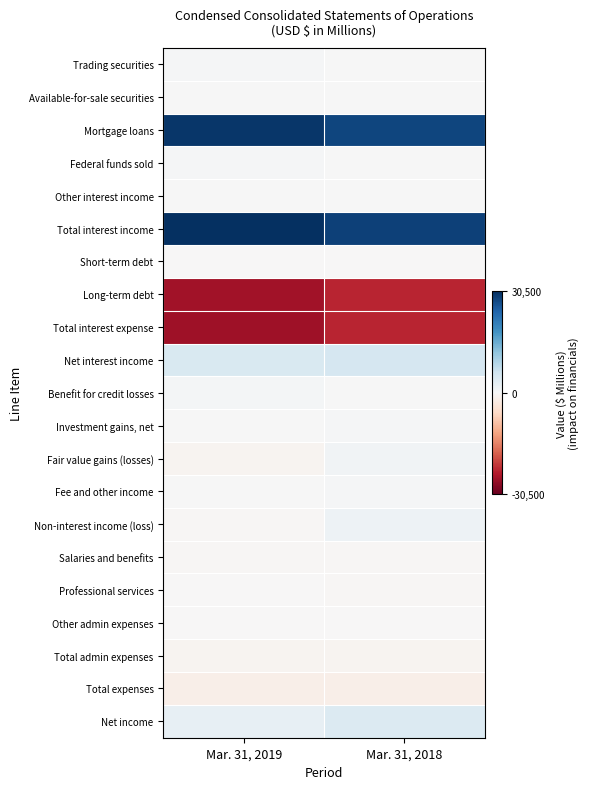

Rank the series by their maximum value, from highest to lowest.

Total interest income, Mortgage loans, Net interest income, Net income, Non-interest income (loss), Fair value gains (losses), Benefit for credit losses, Trading securities, Fee and other income, Federal funds sold, Investment gains, net, Available-for-sale securities, Other interest income, Short-term debt, Other admin expenses, Professional services, Salaries and benefits, Total admin expenses, Total expenses, Long-term debt, Total interest expense